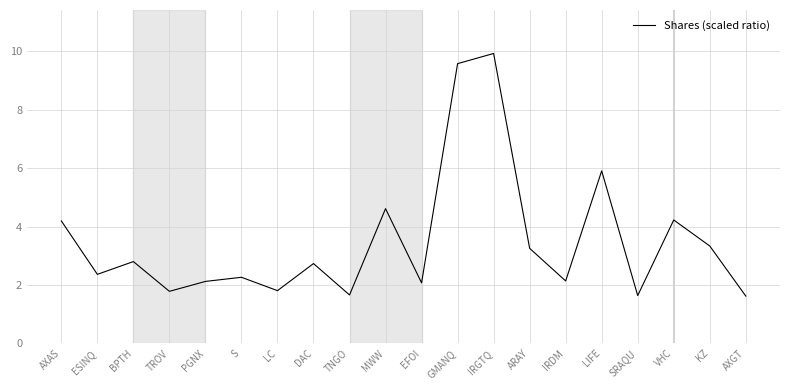

What is the difference between the maximum and minimum values?

8.3